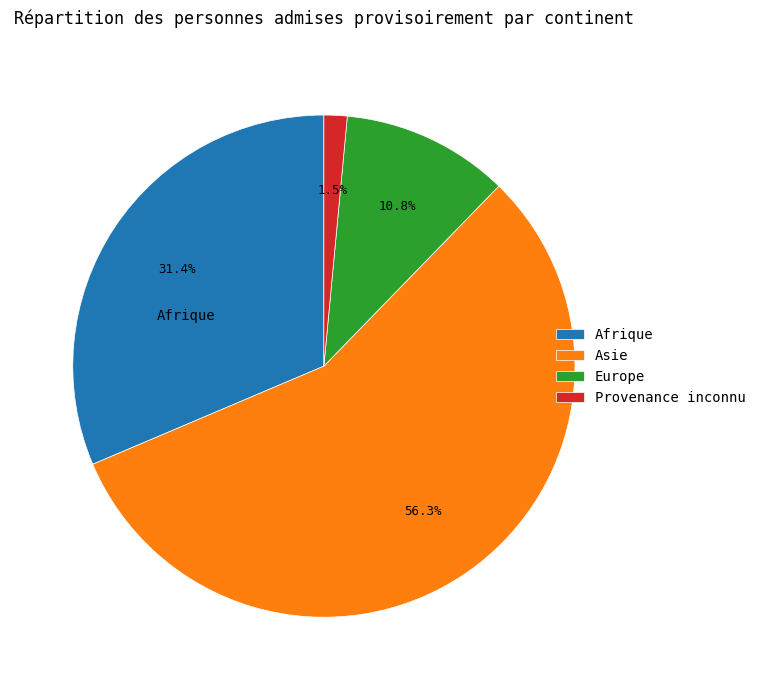

The Asie slice represents 63% of the pie. True or false?

False